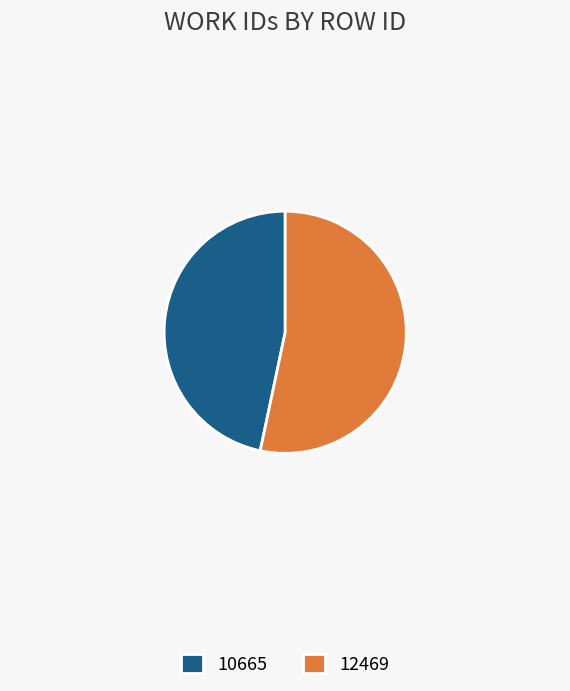

The 12469 slice represents 60% of the pie. True or false?

False